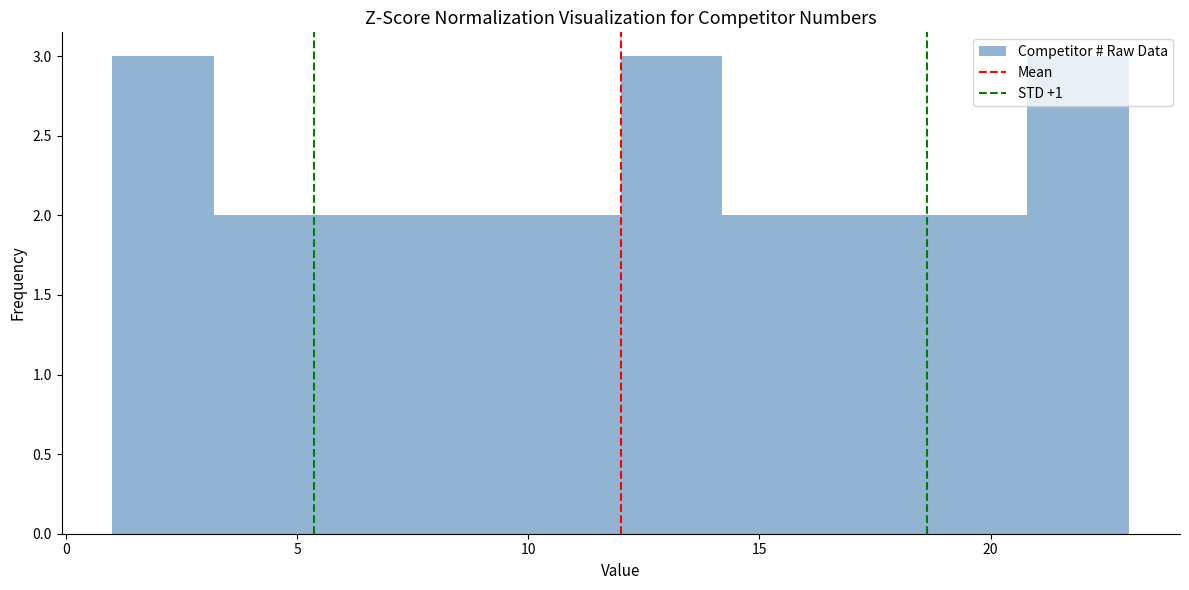

Reading left to right, transcribe this chart: for each bar, give the range it covers on the x-axis and its height. Neither the bar edges nor the heights are printed on the chart, so give them approximately, as read against the axes.

1.0 to 3.2: 3
3.2 to 5.4: 2
5.4 to 7.6: 2
7.6 to 9.8: 2
9.8 to 12.0: 2
12.0 to 14.2: 3
14.2 to 16.4: 2
16.4 to 18.6: 2
18.6 to 20.8: 2
20.8 to 23.0: 3